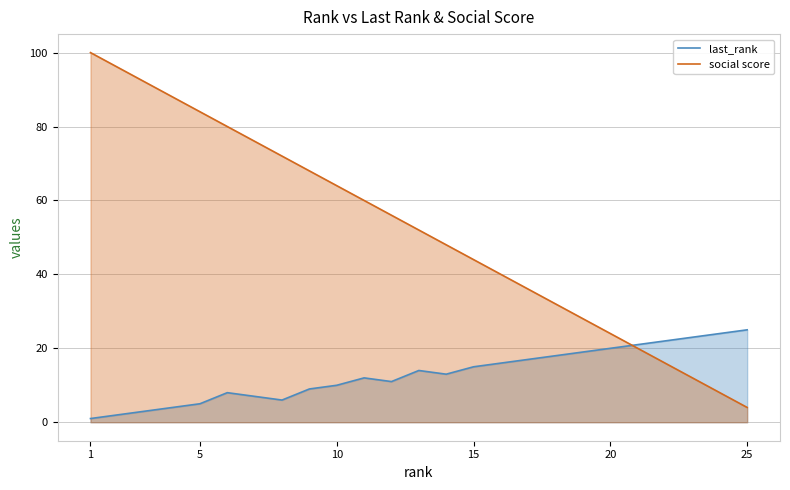

Rank the series at 1 from lowest to highest value.

last_rank, social score